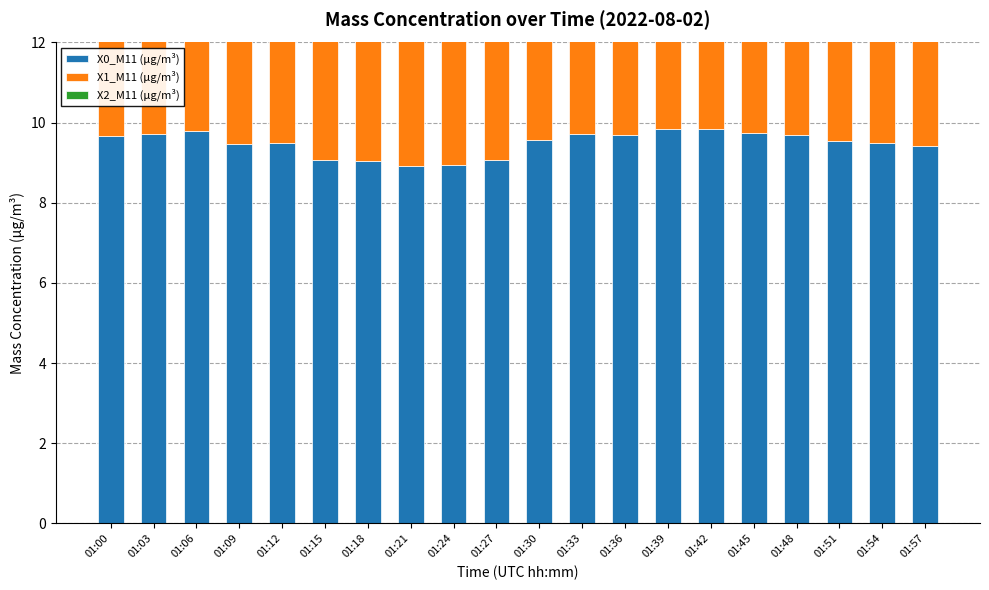

Is it true that X1_M11 (μg/m³) equals 6.3 at 01:33?

True